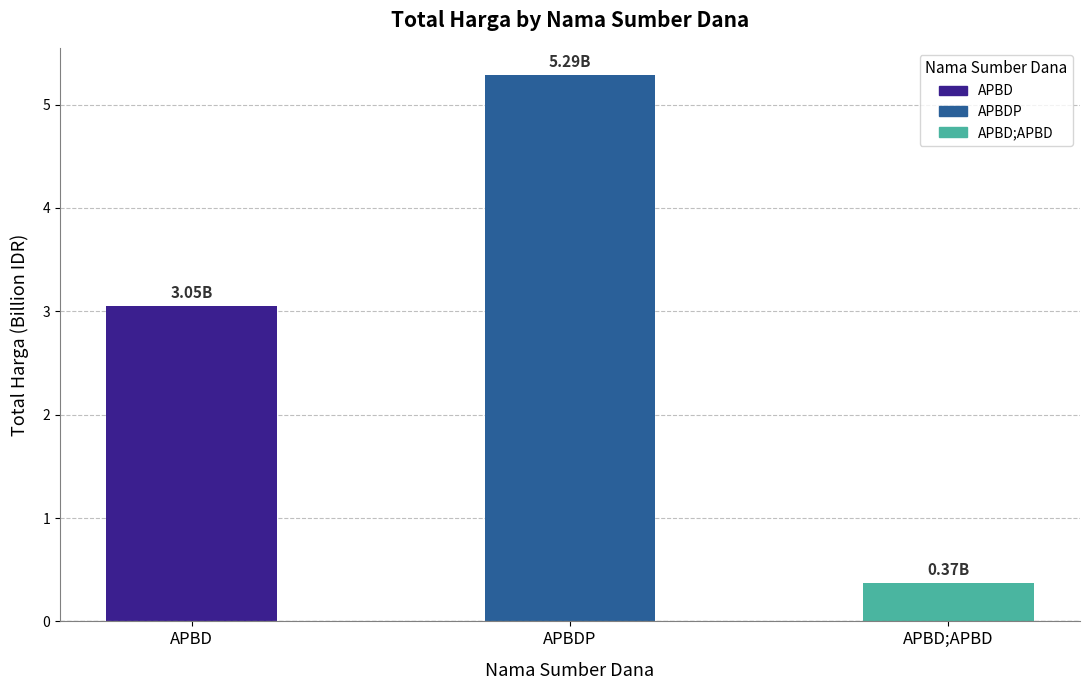

What is the difference between the maximum and minimum values?

4.9